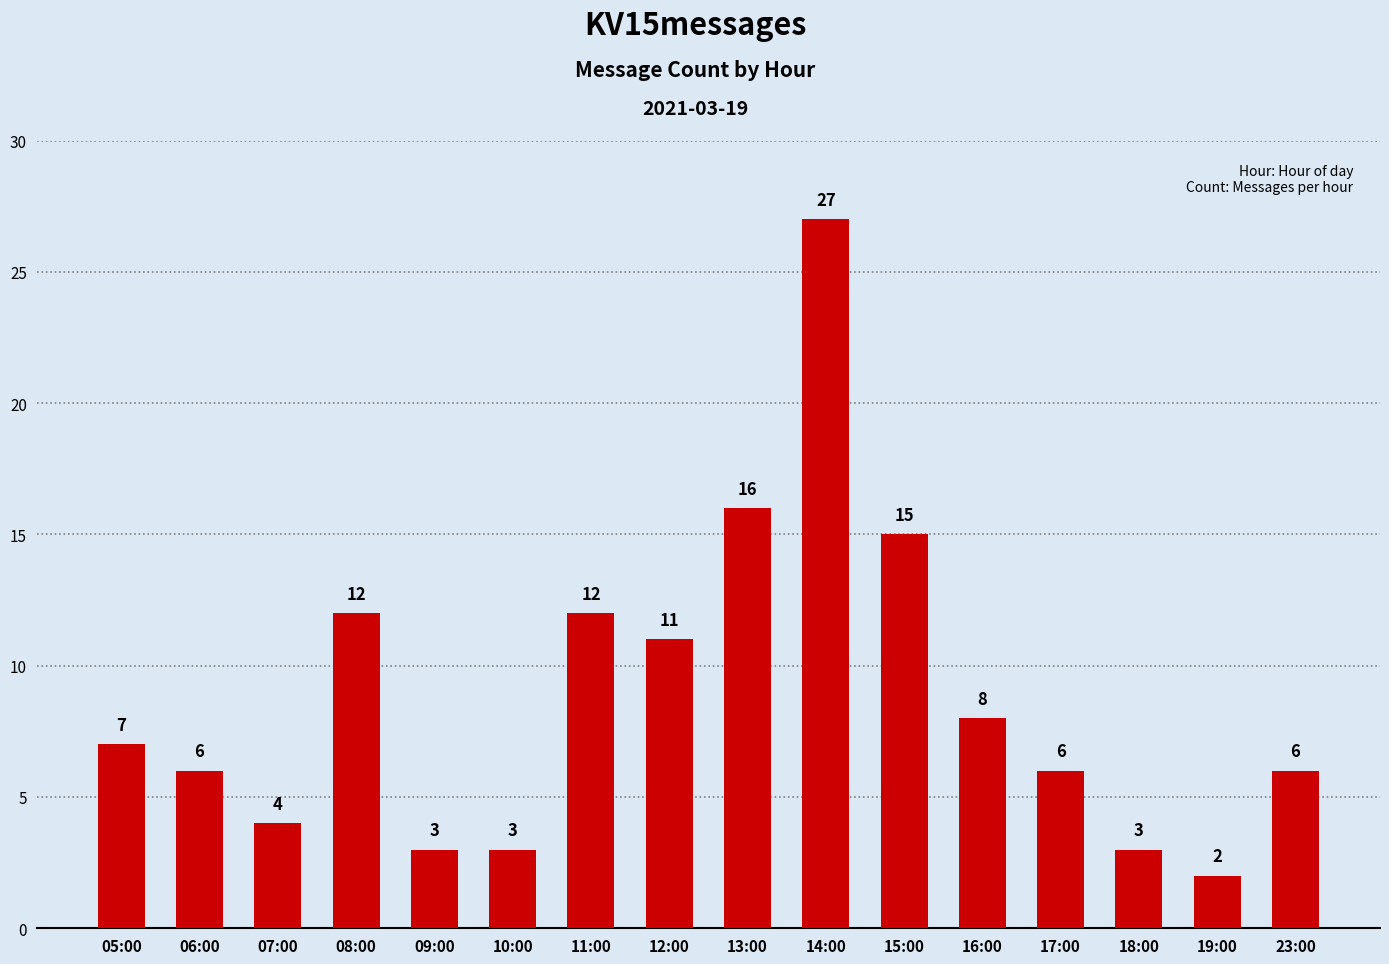

Which has a higher value, 15:00 or 23:00?

15:00